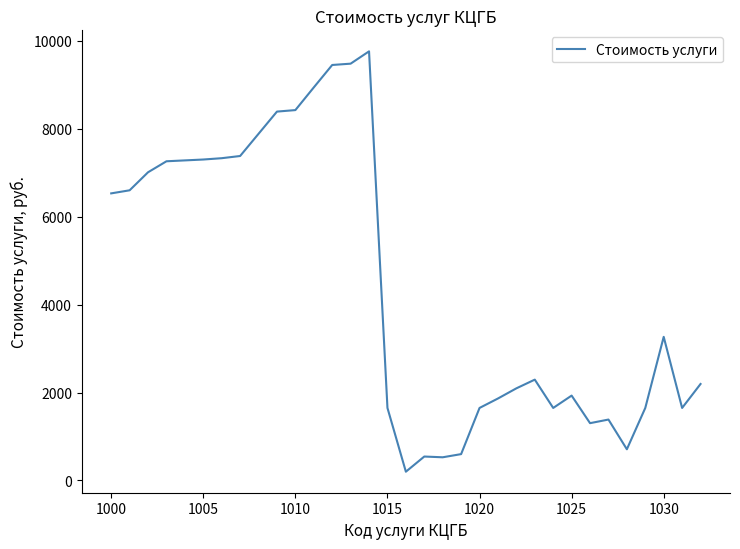

What is the greatest value displayed?

9760